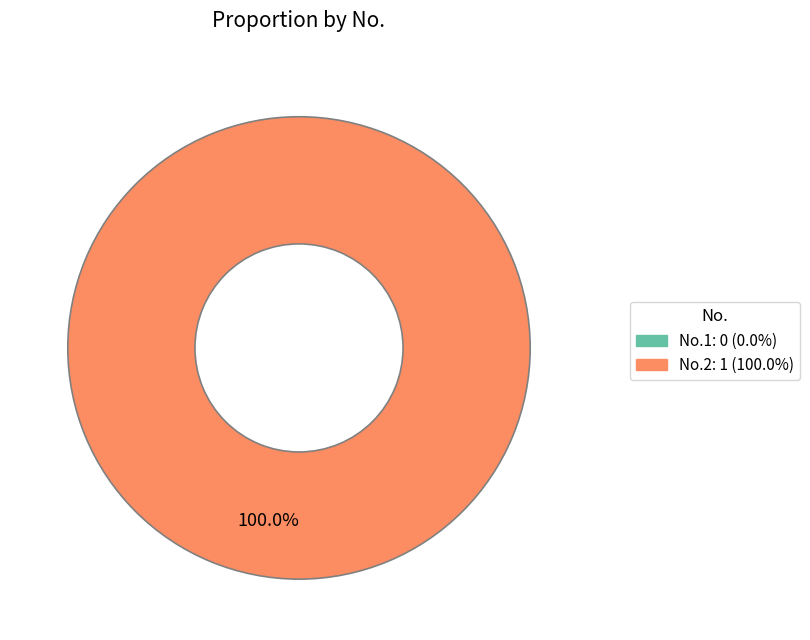

Is there any slice that represents more than half of the pie?

Yes